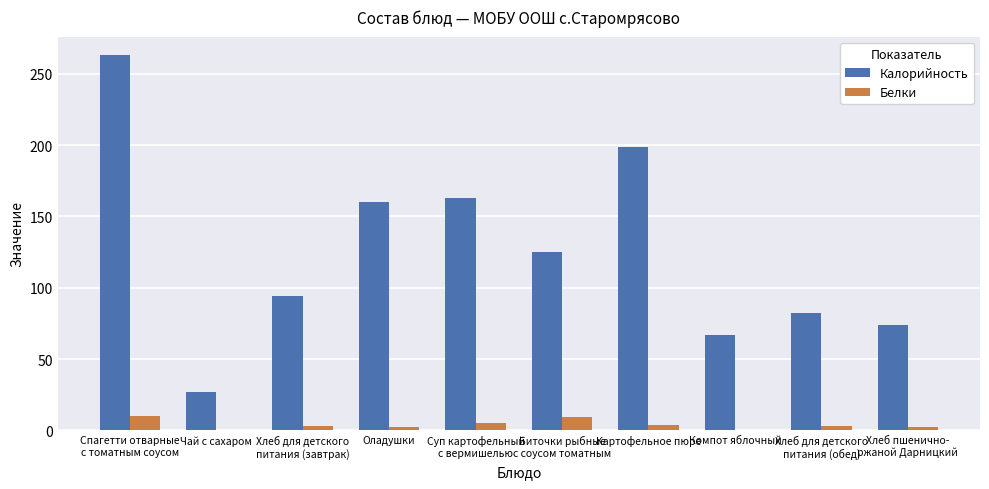

What is the sum of all Калорийность values?

1254.0